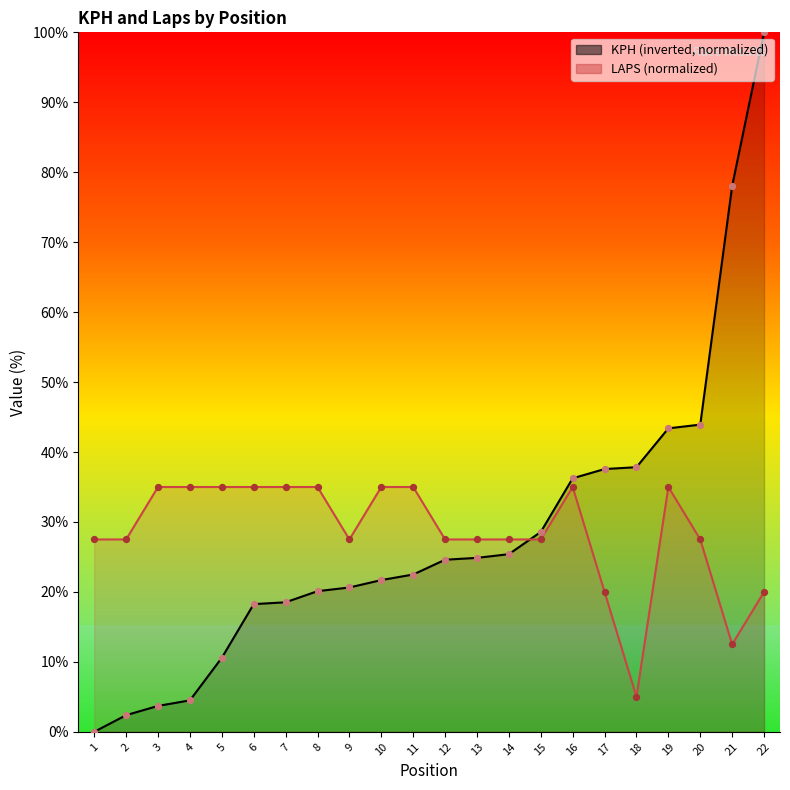

Which series has the largest Y range (max minus min)?

KPH (inverted, normalized)